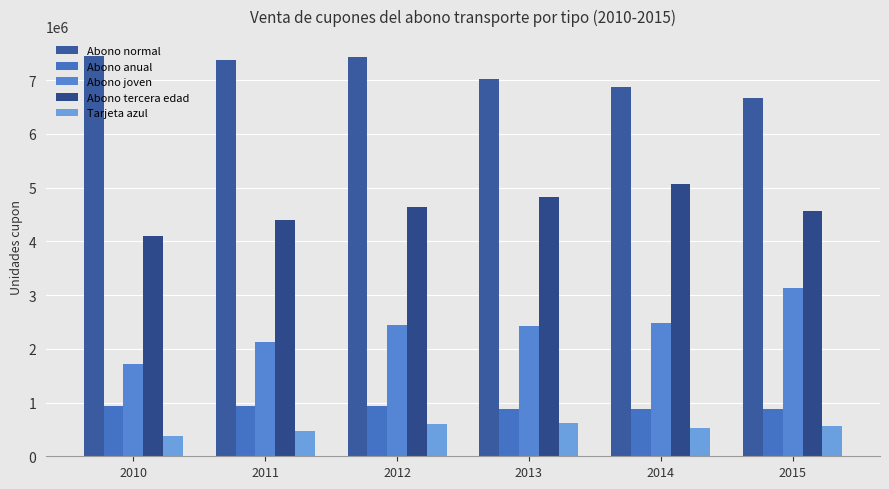

How many distinct data groups are displayed?

5